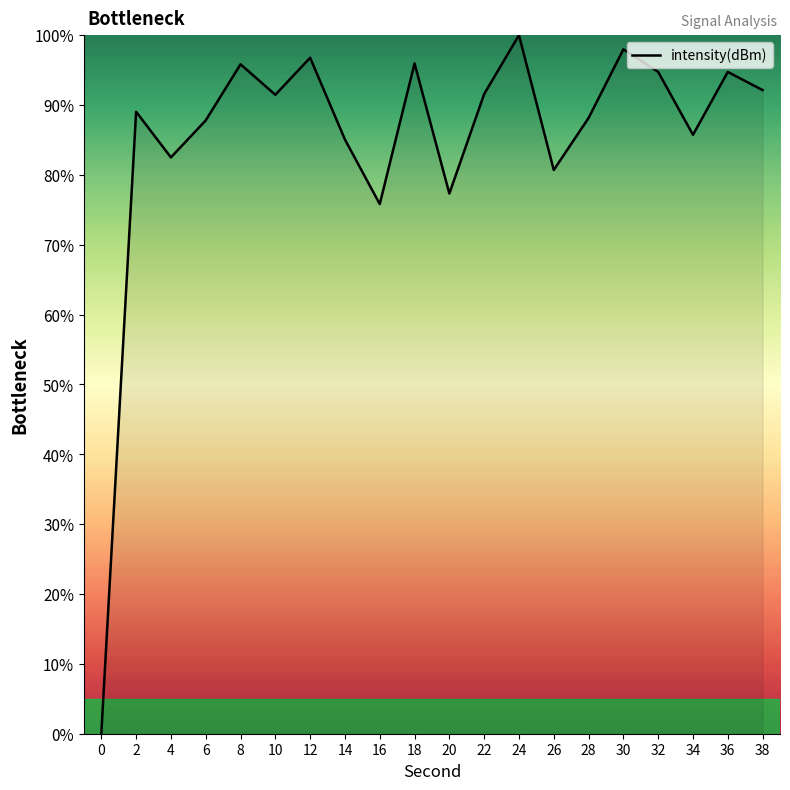

True or false: the data shows 85.1 at 14.

True